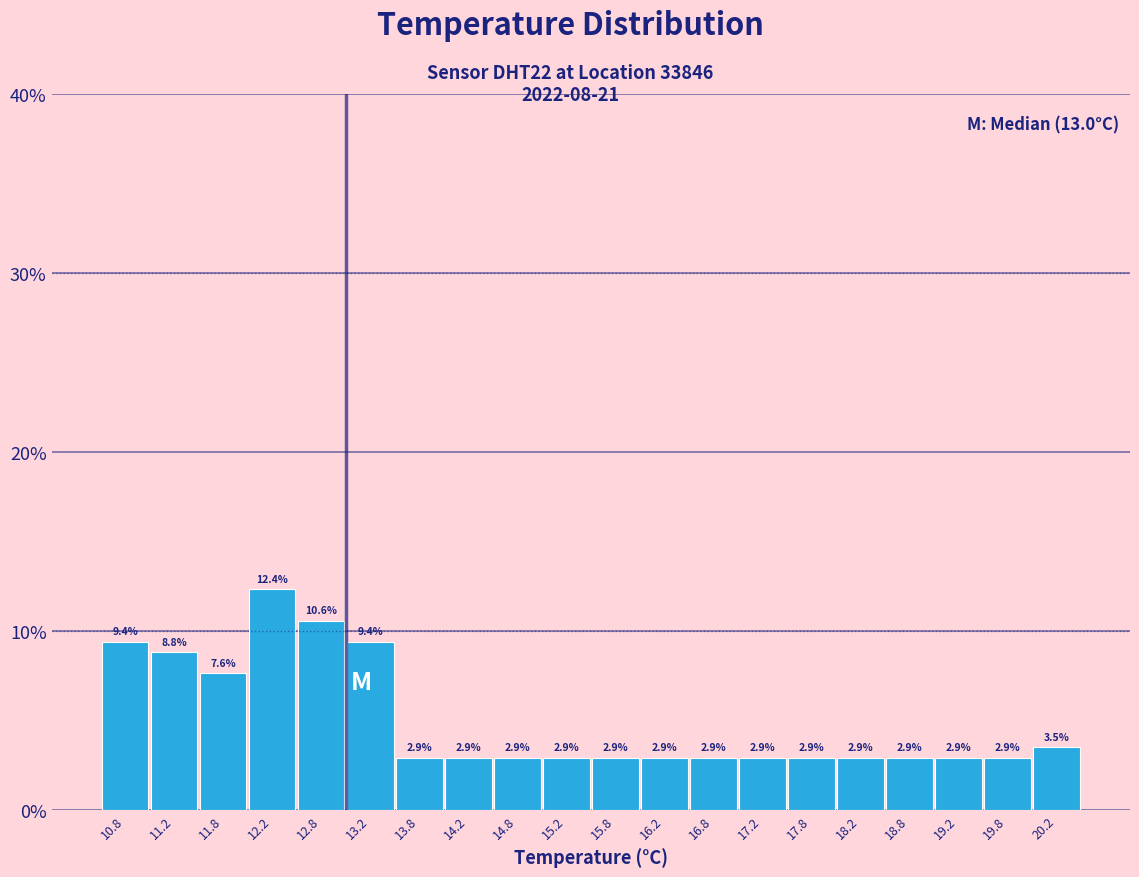

Over which range of the x-axis is the bar tallest?

12.0 to 12.5